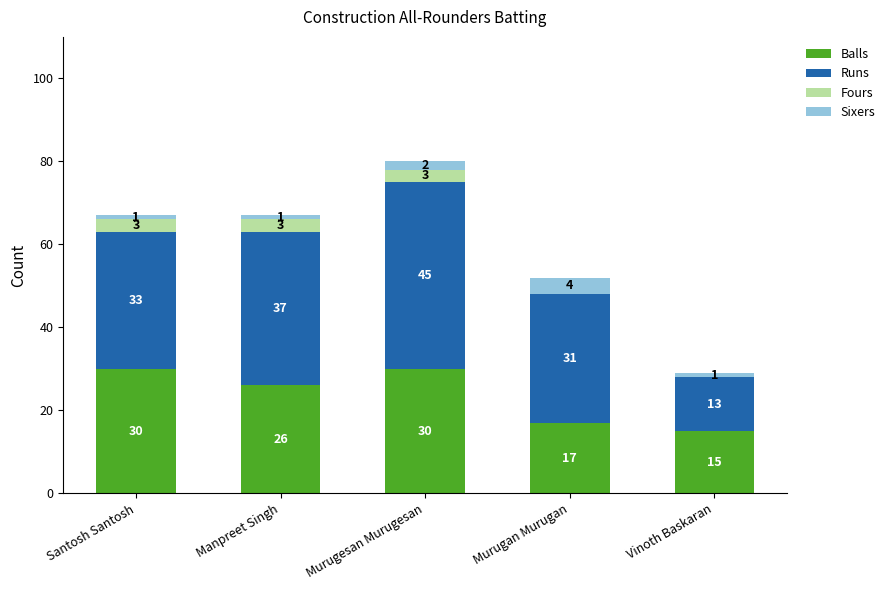

How many data points does each series have?

5